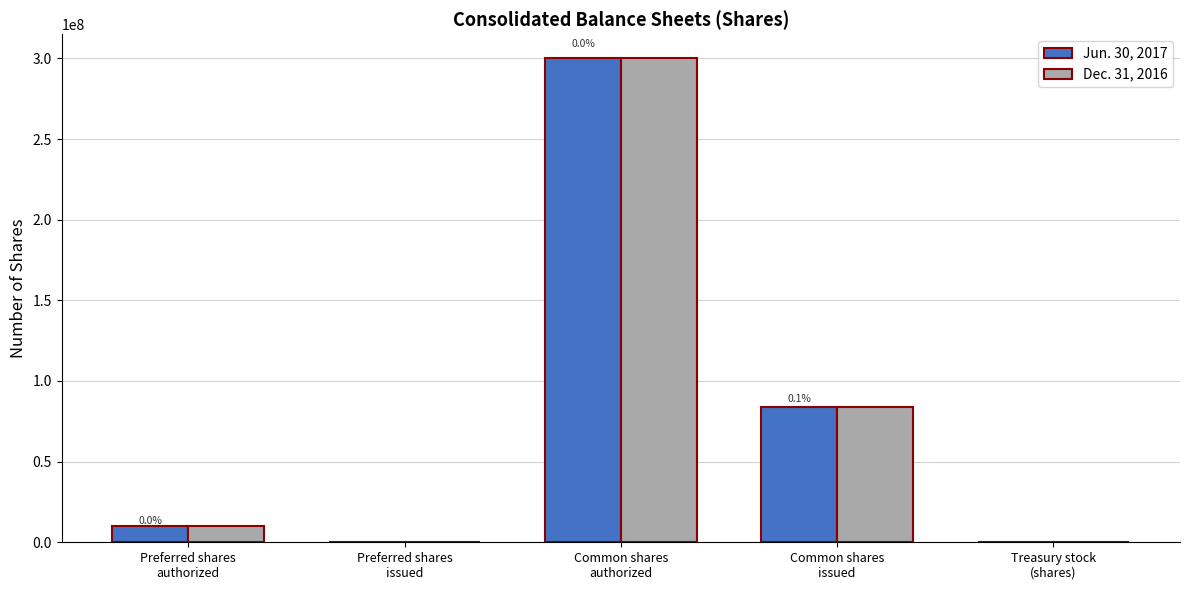

What is the difference between the Dec. 31, 2016 values at Common shares
issued and Common shares
authorized?

216030000